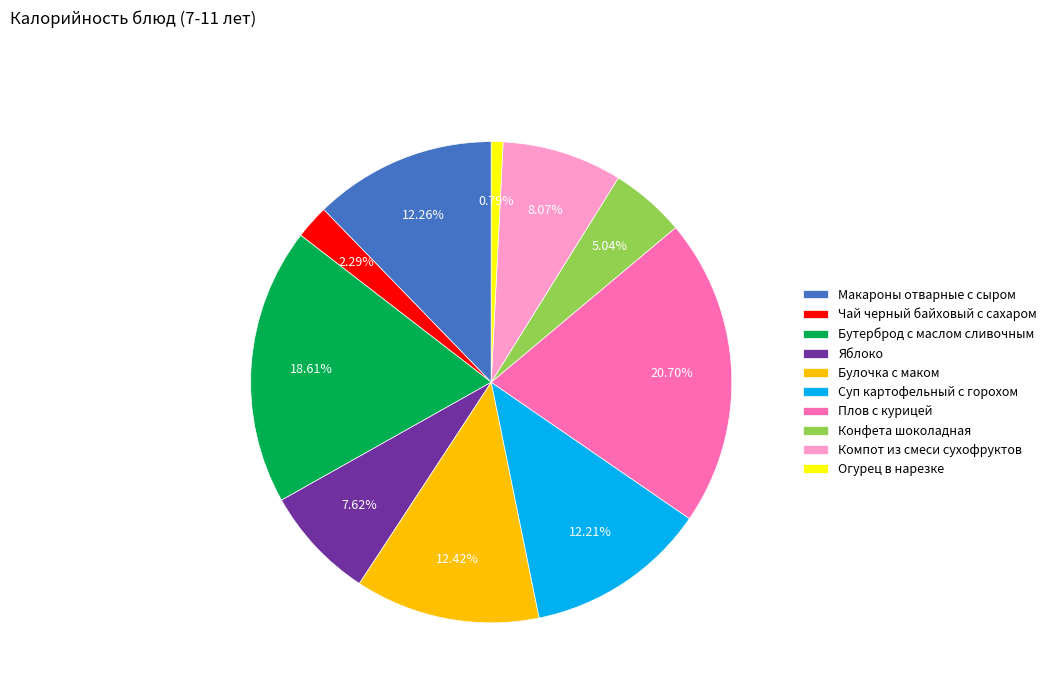

What is the smallest slice in the pie chart?

Огурец в нарезке